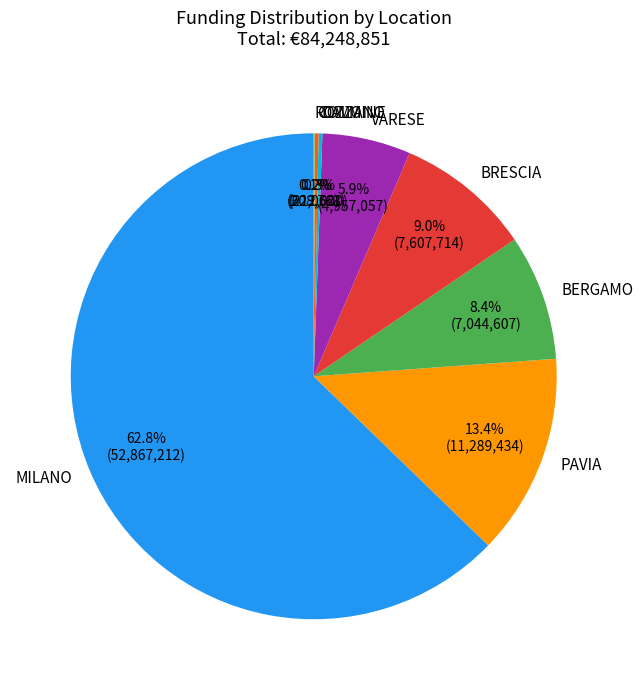

Which has a higher value, BRESCIA or BERGAMO?

BRESCIA